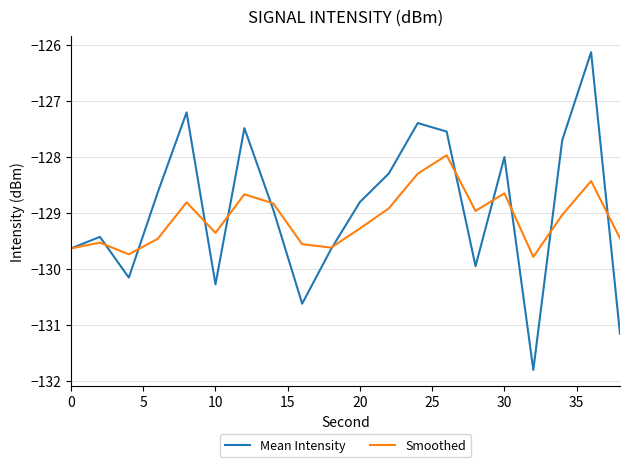

What is the maximum value shown in the chart?

-126.1